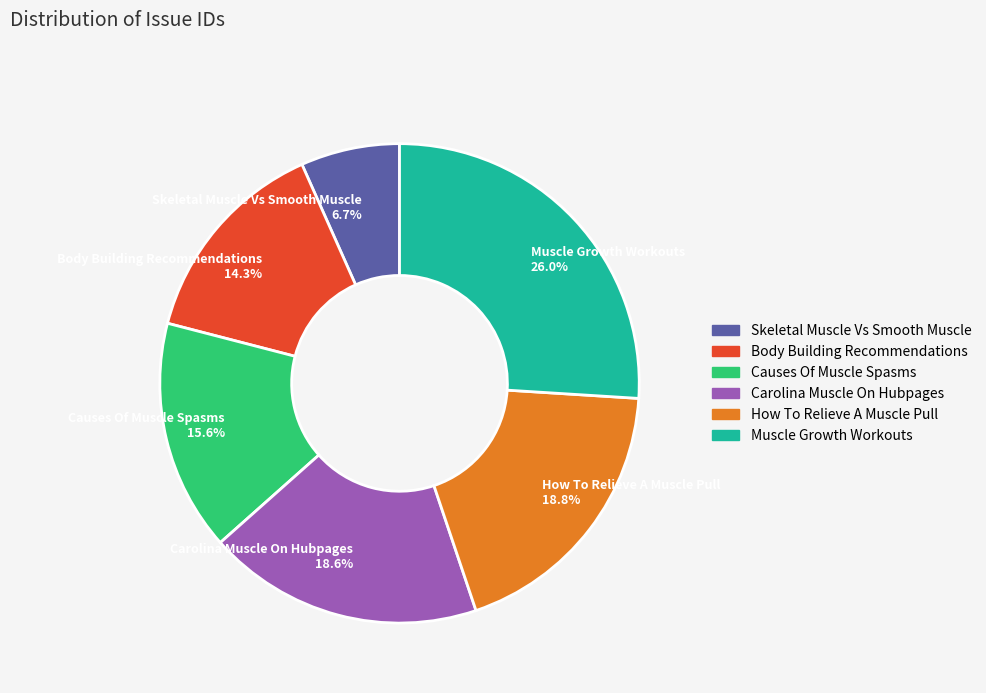

Is Muscle Growth Workouts the majority of the pie?

No